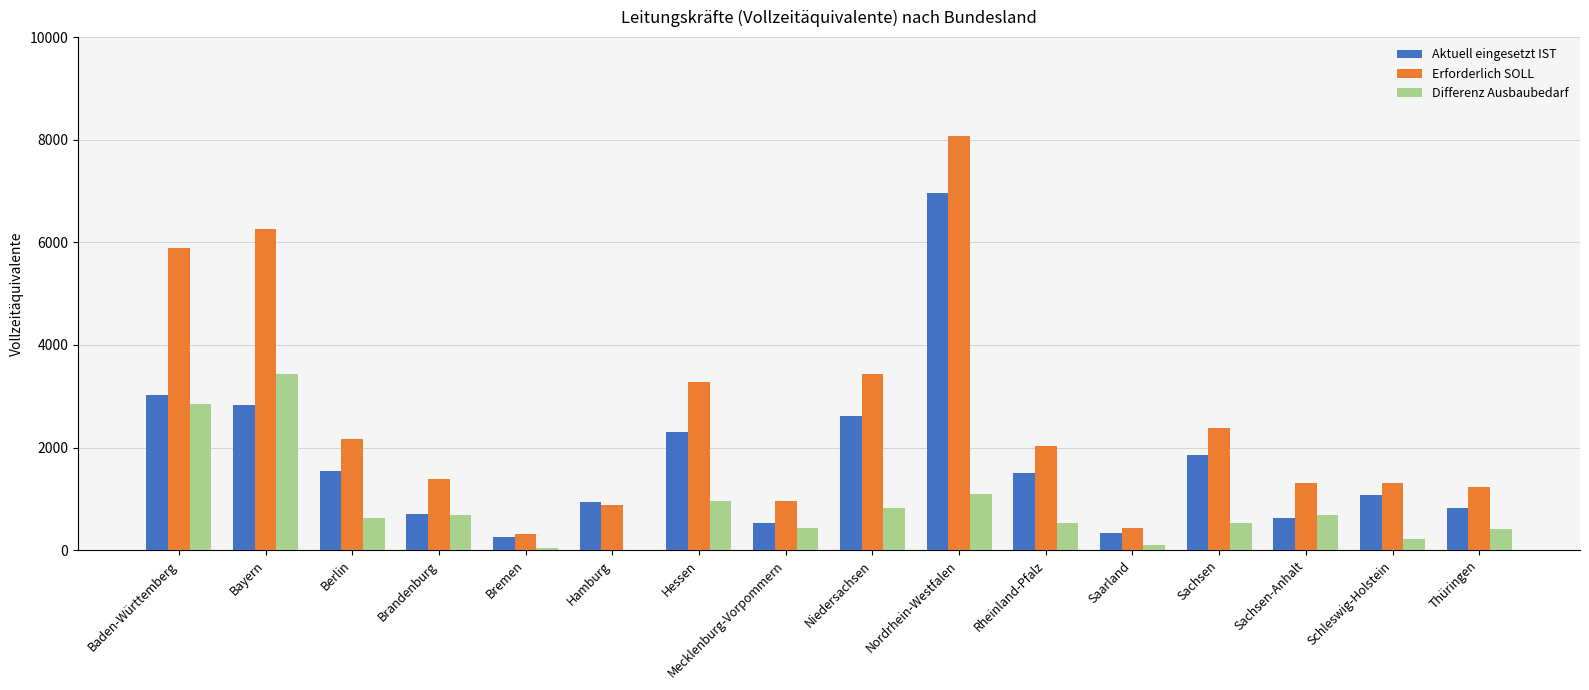

What is the difference between the maximum and second lowest values in the Erforderlich SOLL series?

7636